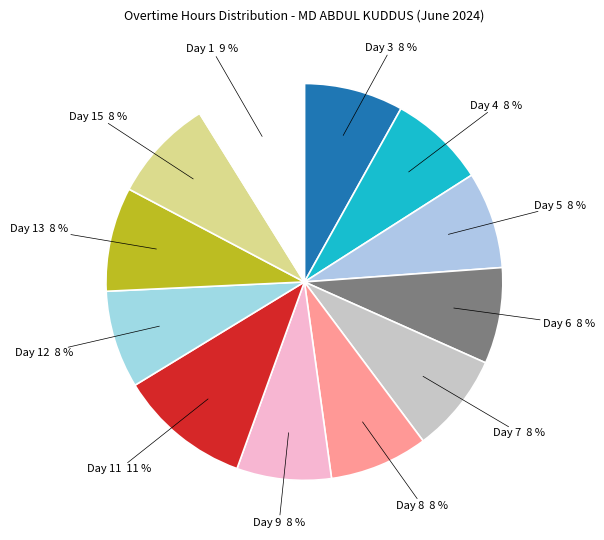

Count the number of slices in the pie.

12